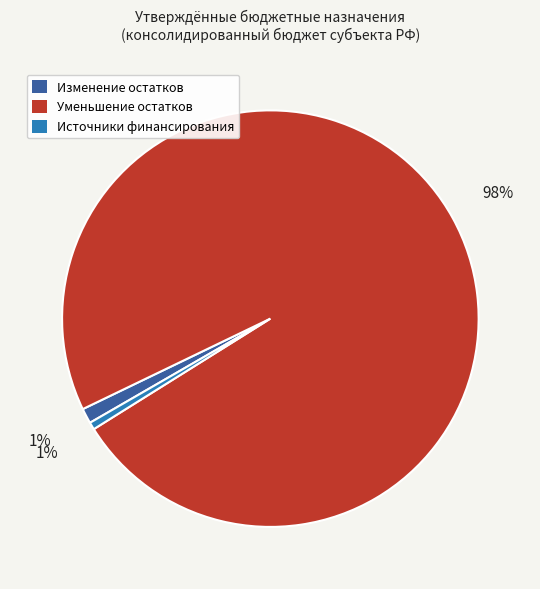

To the nearest percent, what is the average slice percentage?

33%